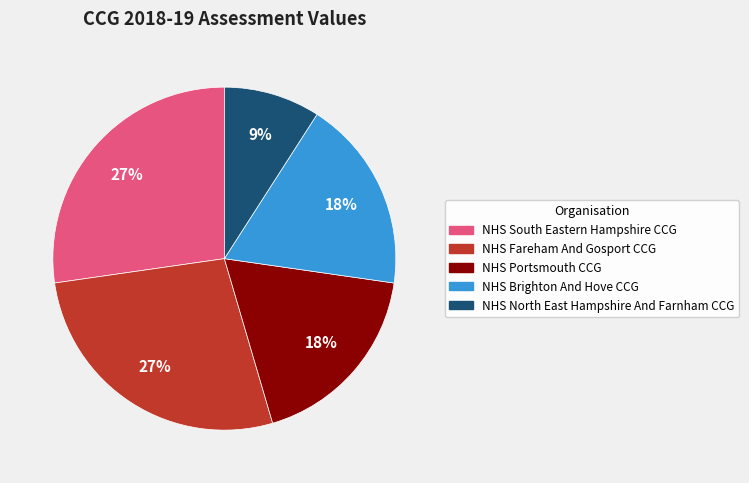

To the nearest percent, what portion does NHS Brighton And Hove CCG represent?

18%